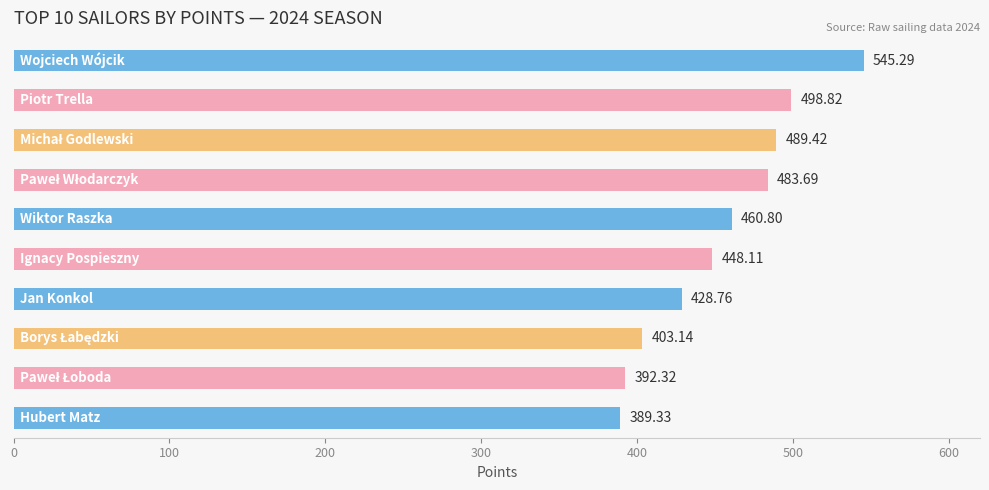

What is the average value?

454.0